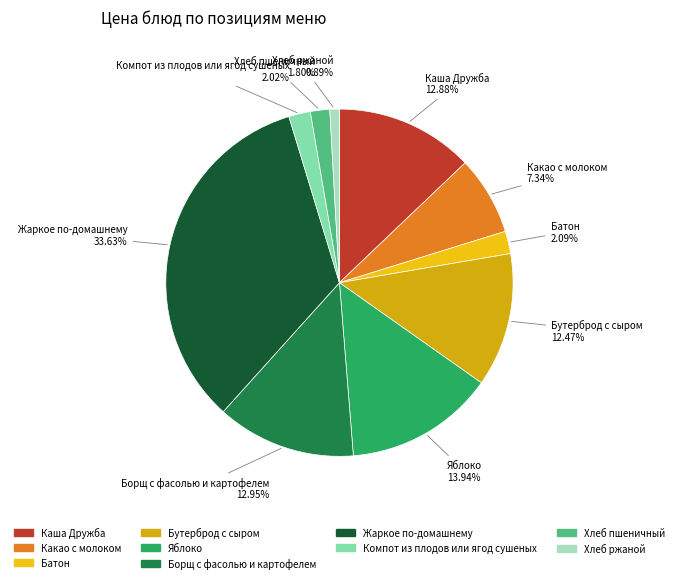

To the nearest percent, what percentage of the pie is Борщ с фасолью и картофелем?

13%